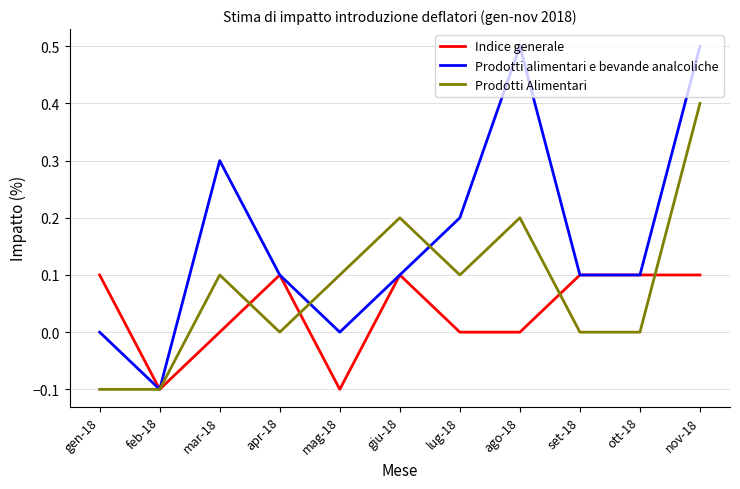

The Prodotti Alimentari series shows 0.3 at set-18. True or false?

False